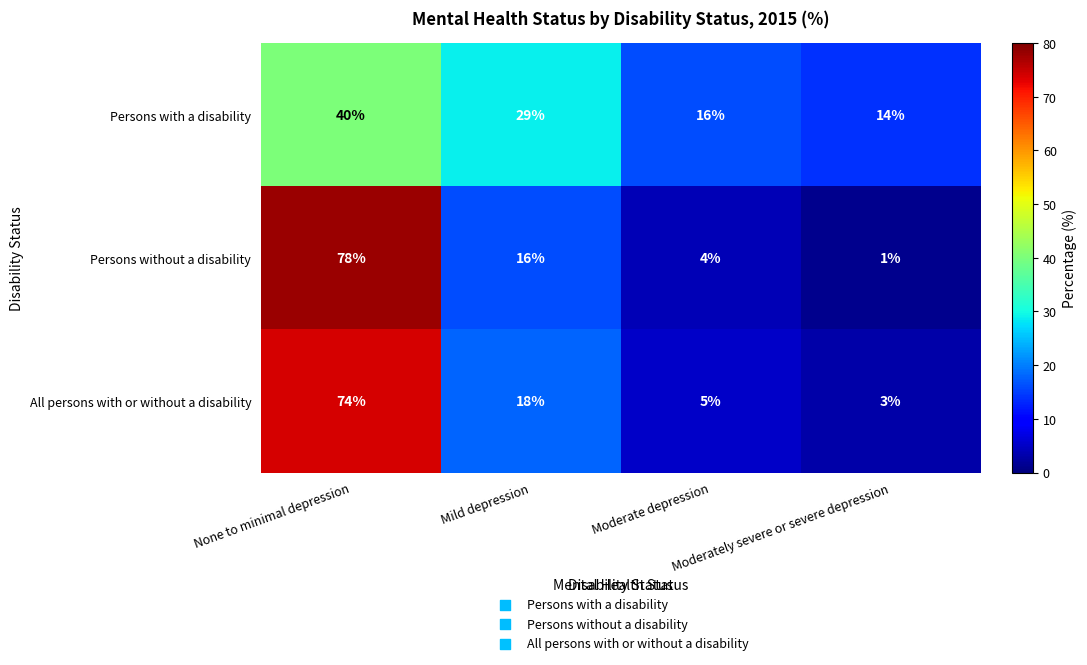

What is the minimum value shown in the chart?

1